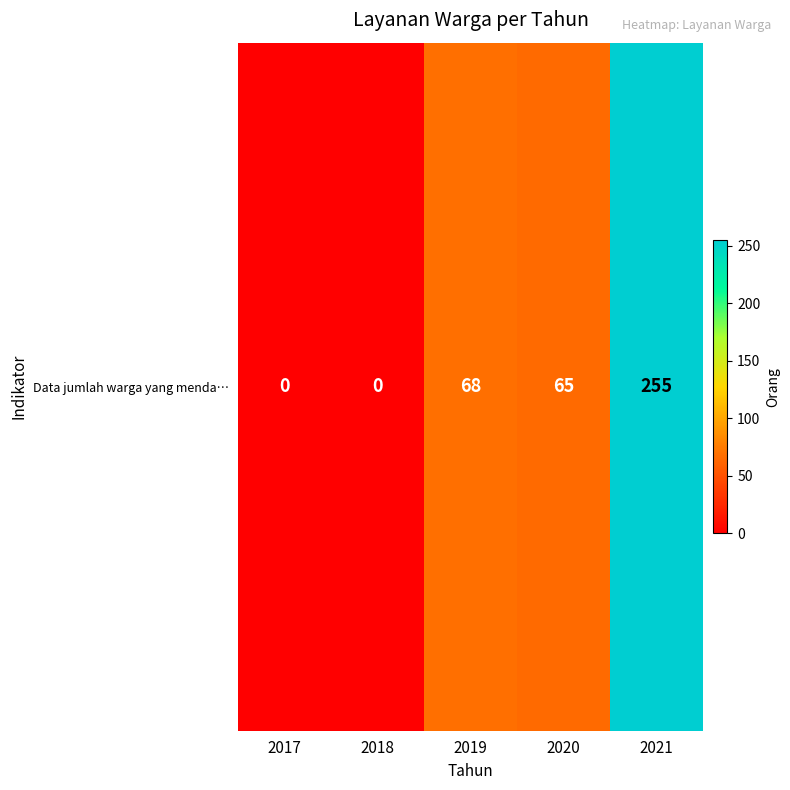

Which category has the lowest value across all series?

2017